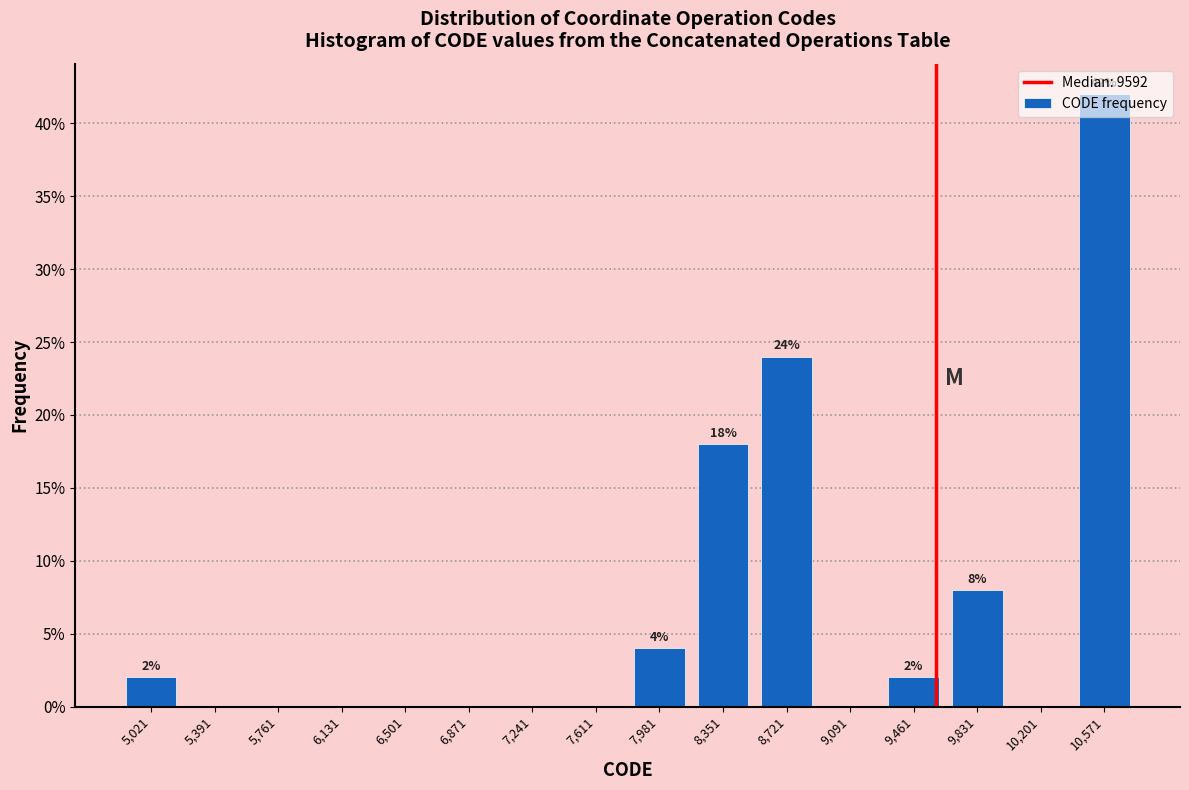

Which range on the x-axis has the tallest bar?

10400 to 10750